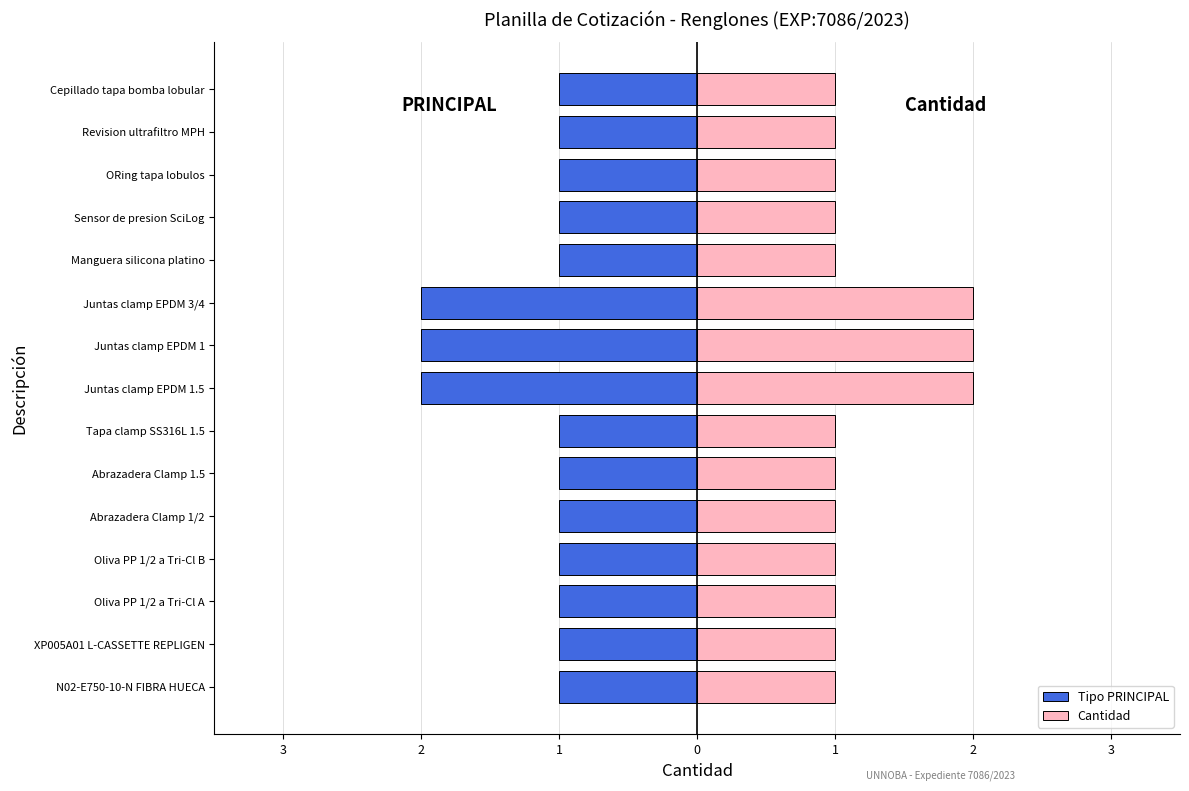

What is the value of the Cantidad bar at the 9th from the left?

2